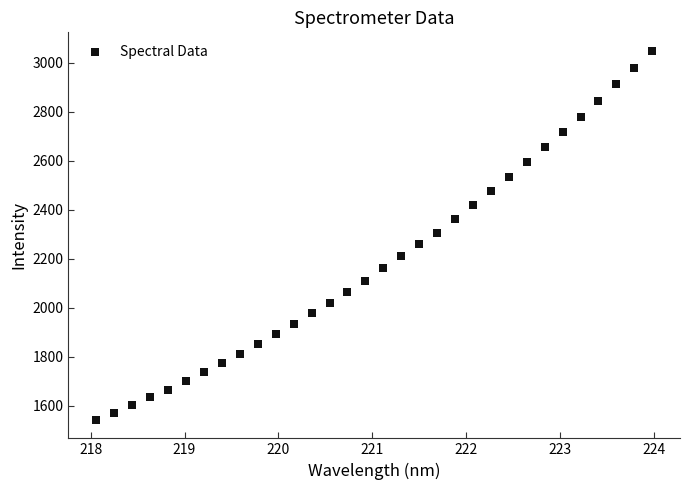

What is the range of X values (max minus min)?

5.9